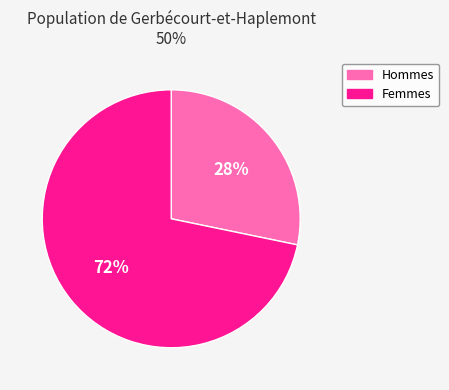

To the nearest percent, what is the average slice percentage?

50%